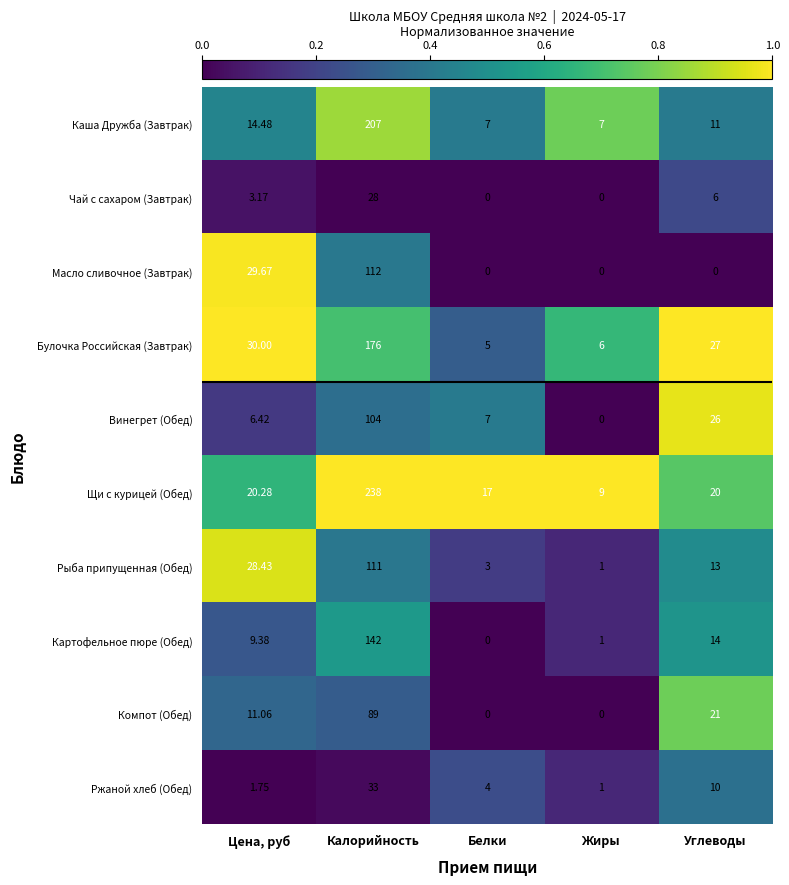

Rank the series at Углеводы from lowest to highest value.

Масло сливочное (Завтрак), Чай с сахаром (Завтрак), Ржаной хлеб (Обед), Каша Дружба (Завтрак), Рыба припущенная (Обед), Картофельное пюре (Обед), Щи с курицей (Обед), Компот (Обед), Винегрет (Обед), Булочка Российская (Завтрак)